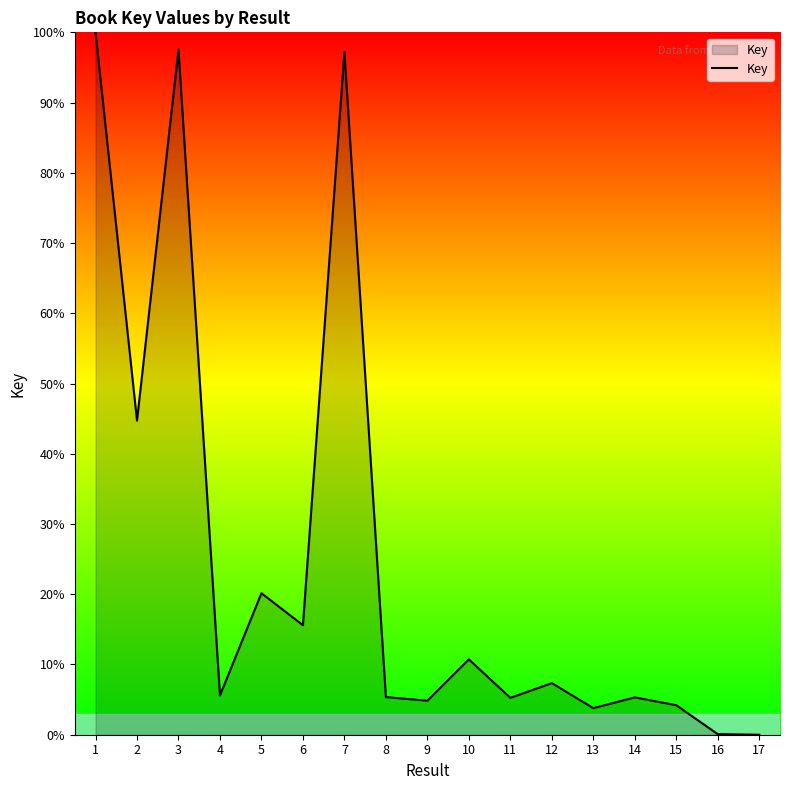

Where is the data nearest to the value 50?

2